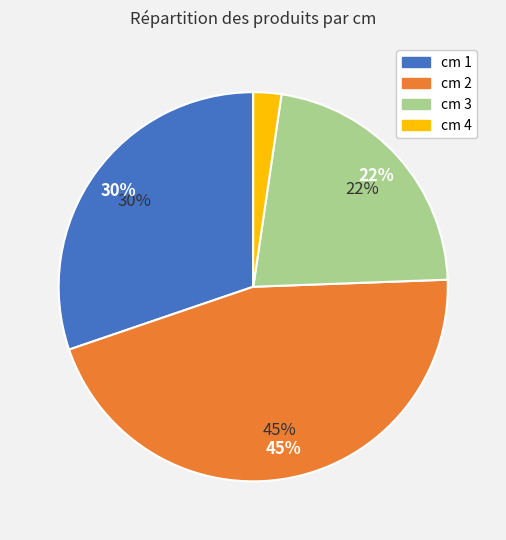

How many segments does this pie chart have?

4